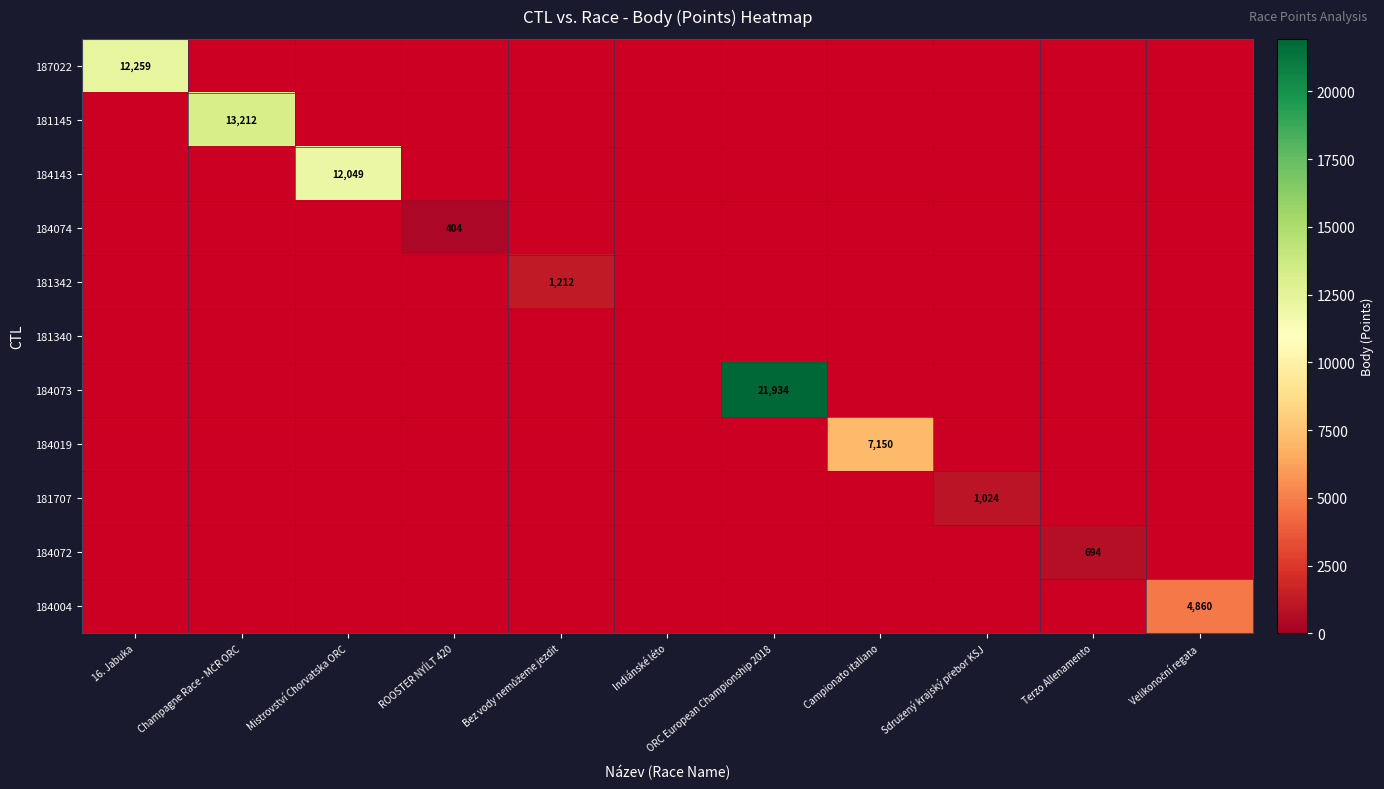

At which category does the chart reach its minimum across all series?

ROOSTER NYÍLT 420